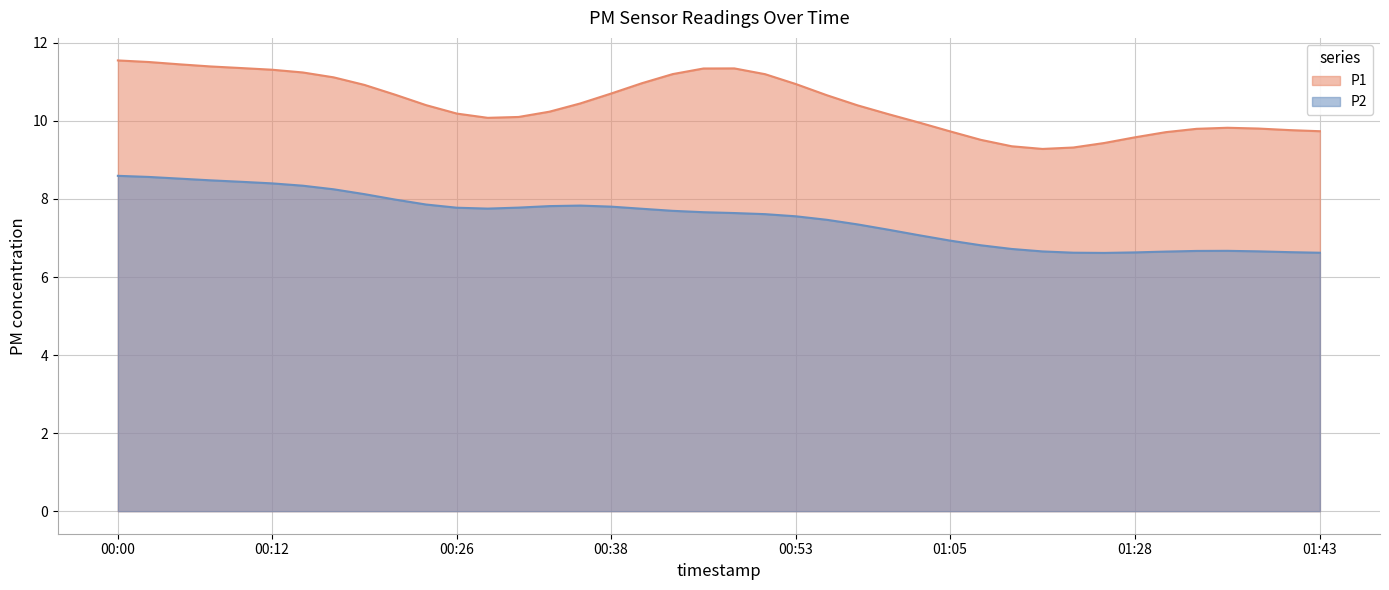

What is the lowest value of the P1 series?

9.3